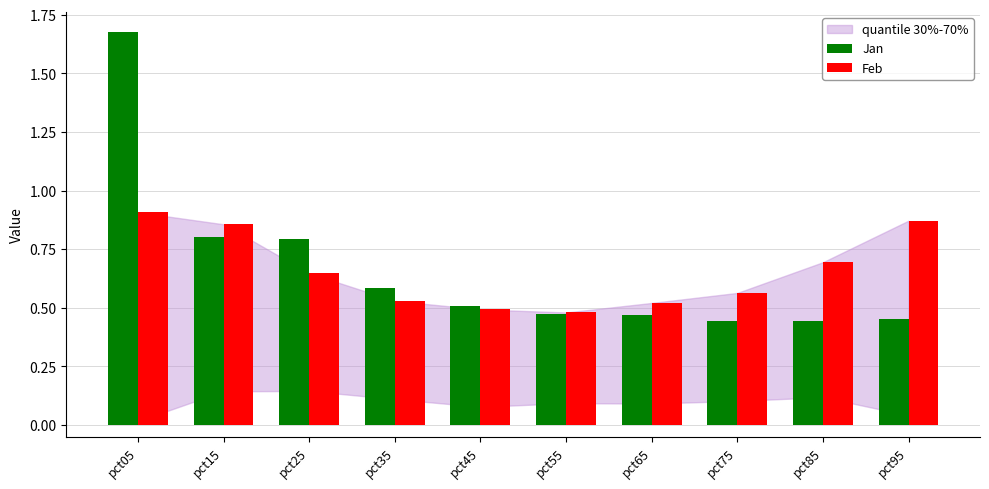

At how many categories does at least one series exceed 0?

10